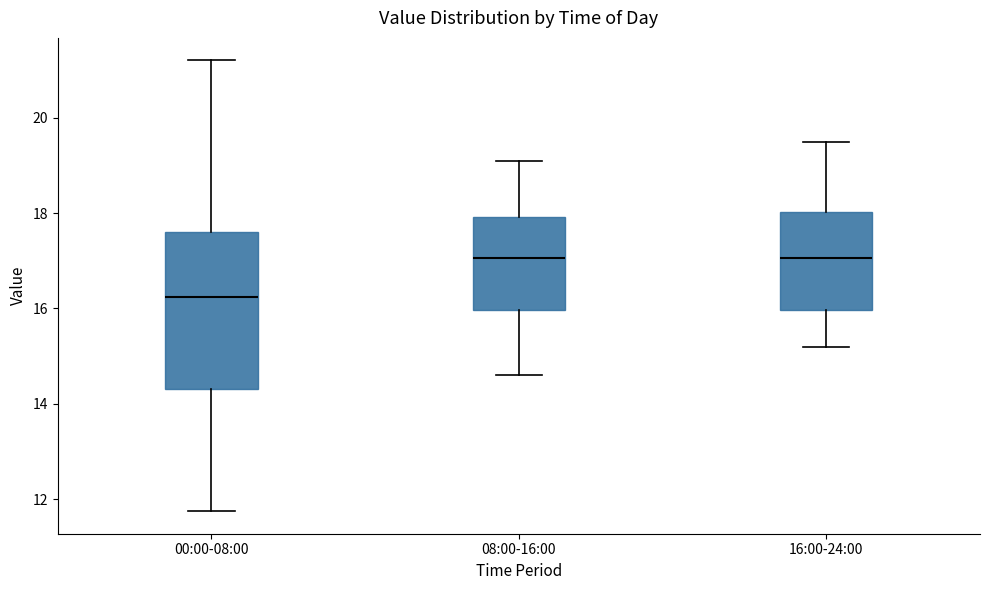

Reading left to right, transcribe this box plot: for each box, give where its median line is, the range the box spans, and where its two whiskers end, as read against the y-axis. The values are not printed on the chart, so give them approximately, as read against the axis.

00:00-08:00: median 16.2, box 14.4 to 17.6, whiskers 11.8 to 21.2
08:00-16:00: median 17.0, box 16.0 to 18.0, whiskers 14.6 to 19.2
16:00-24:00: median 17.0, box 16.0 to 18.0, whiskers 15.2 to 19.6